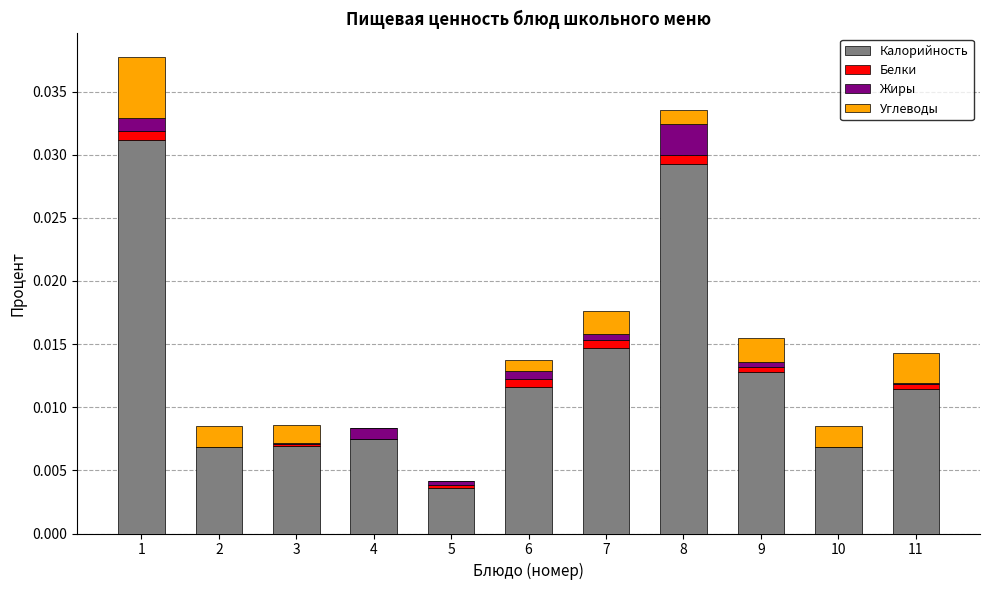

The Калорийность series shows 0.0 at 6. True or false?

True